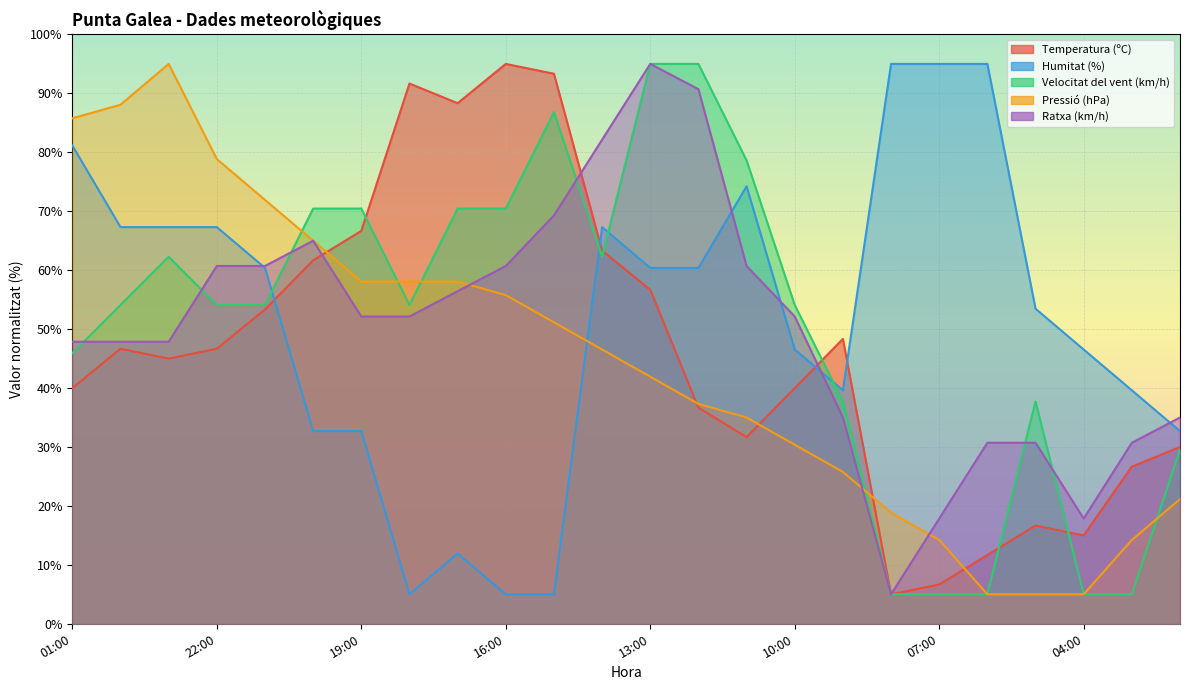

Reading left to right, transcribe all the data shown in this chart.

Temperatura (ºC): 01:00=40.0	00:00=46.7	23:00=45.0	22:00=46.7	21:00=53.3	20:00=61.7	19:00=66.7	18:00=91.7	17:00=88.3	16:00=95.0	15:00=93.3	14:00=63.3	13:00=56.7	12:00=36.7	11:00=31.7	10:00=40.0	09:00=48.3	08:00=5.0	07:00=6.7	06:00=11.7	05:00=16.7	04:00=15.0	03:00=26.7	02:00=30.0
Humitat (%): 01:00=81.2	00:00=67.3	23:00=67.3	22:00=67.3	21:00=60.4	20:00=32.7	19:00=32.7	18:00=5.0	17:00=11.9	16:00=5.0	15:00=5.0	14:00=67.3	13:00=60.4	12:00=60.4	11:00=74.2	10:00=46.5	09:00=39.6	08:00=95.0	07:00=95.0	06:00=95.0	05:00=53.5	04:00=46.5	03:00=39.6	02:00=32.7
Velocitat del vent (km/h): 01:00=45.9	00:00=54.1	23:00=62.3	22:00=54.1	21:00=54.1	20:00=70.5	19:00=70.5	18:00=54.1	17:00=70.5	16:00=70.5	15:00=86.8	14:00=62.3	13:00=95.0	12:00=95.0	11:00=78.6	10:00=54.1	09:00=37.7	08:00=5.0	07:00=5.0	06:00=5.0	05:00=37.7	04:00=5.0	03:00=5.0	02:00=29.5
Pressió (hPa): 01:00=85.8	00:00=88.1	23:00=95.0	22:00=78.8	21:00=71.9	20:00=65.0	19:00=58.1	18:00=58.1	17:00=58.1	16:00=55.8	15:00=51.2	14:00=46.5	13:00=41.9	12:00=37.3	11:00=35.0	10:00=30.4	09:00=25.8	08:00=18.8	07:00=14.2	06:00=5.0	05:00=5.0	04:00=5.0	03:00=14.2	02:00=21.2
Ratxa (km/h): 01:00=47.9	00:00=47.9	23:00=47.9	22:00=60.7	21:00=60.7	20:00=65.0	19:00=52.1	18:00=52.1	17:00=56.4	16:00=60.7	15:00=69.3	14:00=82.1	13:00=95.0	12:00=90.7	11:00=60.7	10:00=52.1	09:00=35.0	08:00=5.0	07:00=17.9	06:00=30.7	05:00=30.7	04:00=17.9	03:00=30.7	02:00=35.0